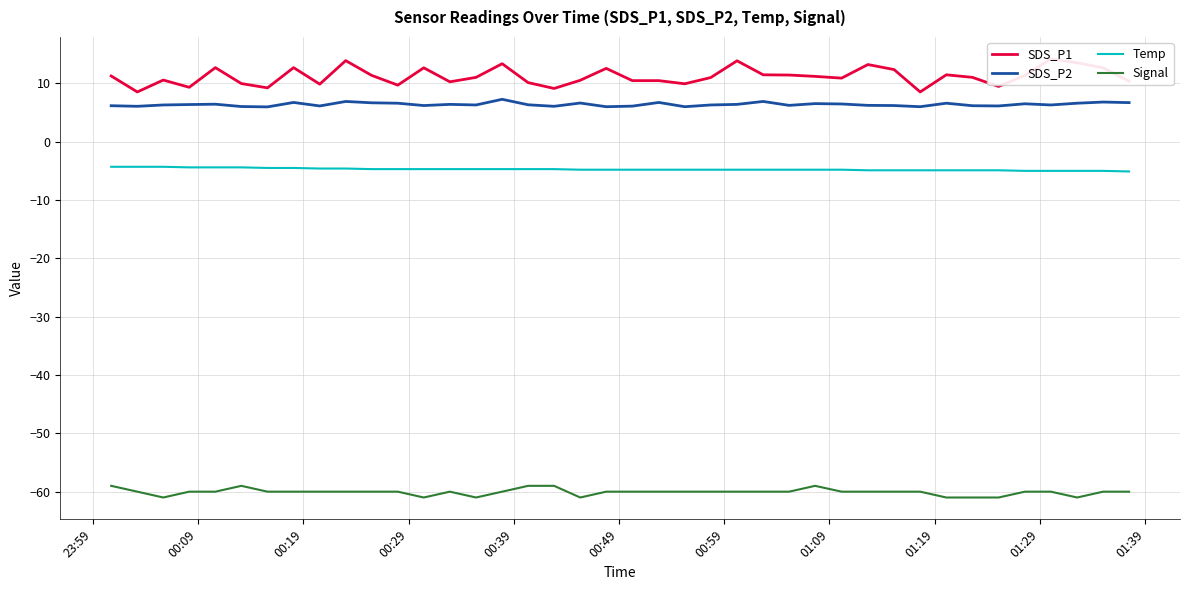

How many series are shown in this chart?

4